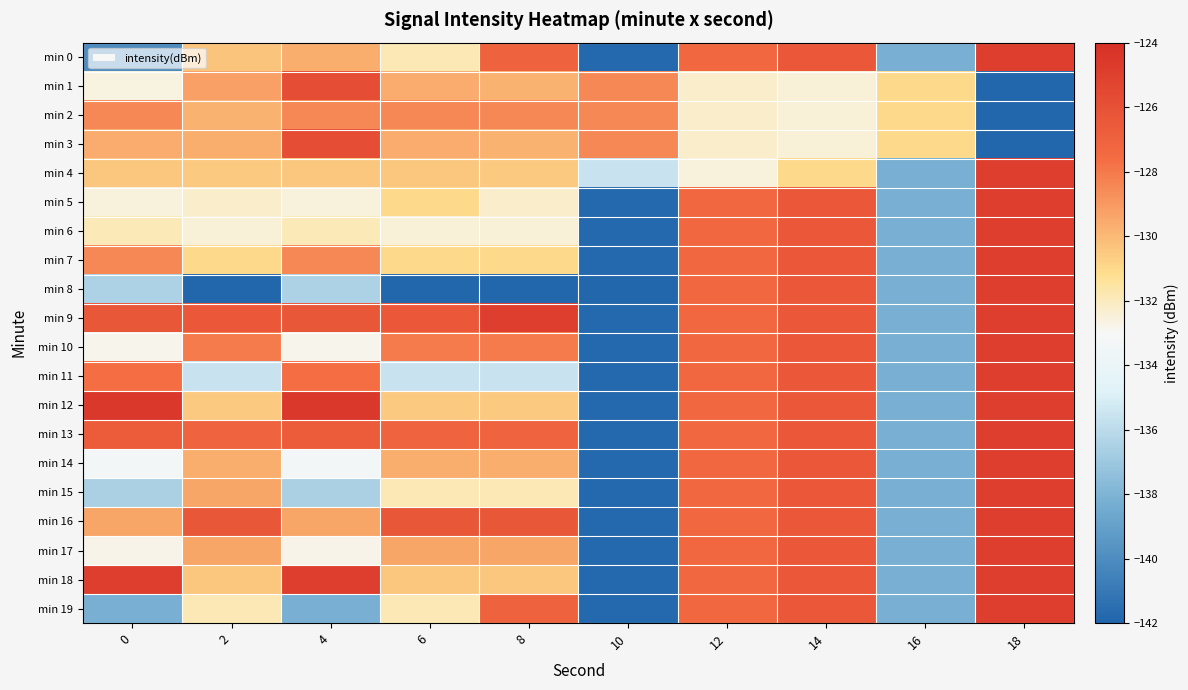

List the series in order of their peak value, lowest first.

min 2, min 1, min 3, min 0, min 4, min 5, min 6, min 7, min 8, min 9, min 10, min 11, min 13, min 14, min 15, min 16, min 17, min 18, min 19, min 12